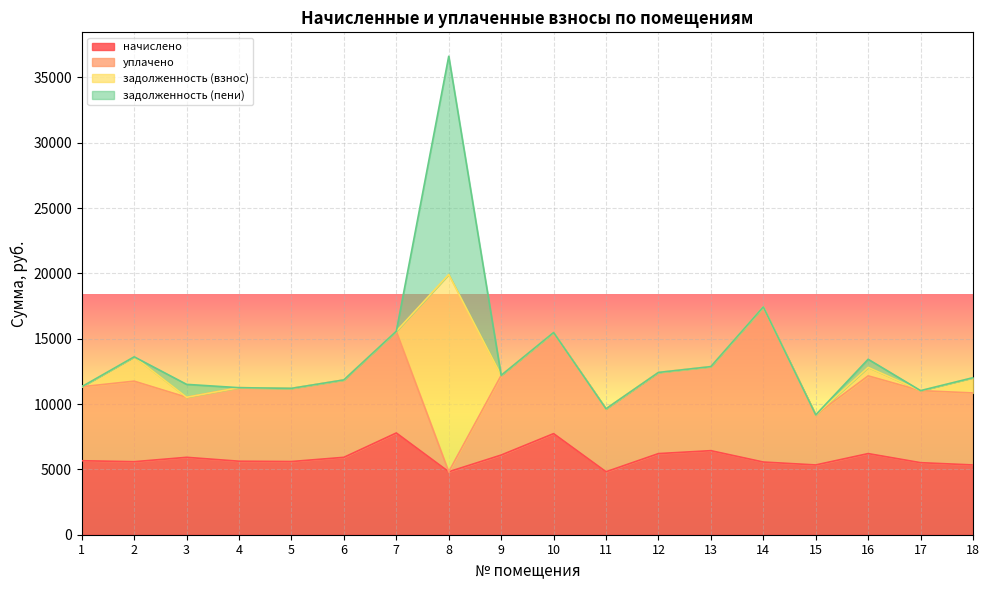

At which category does начислено reach its first local peak?

3